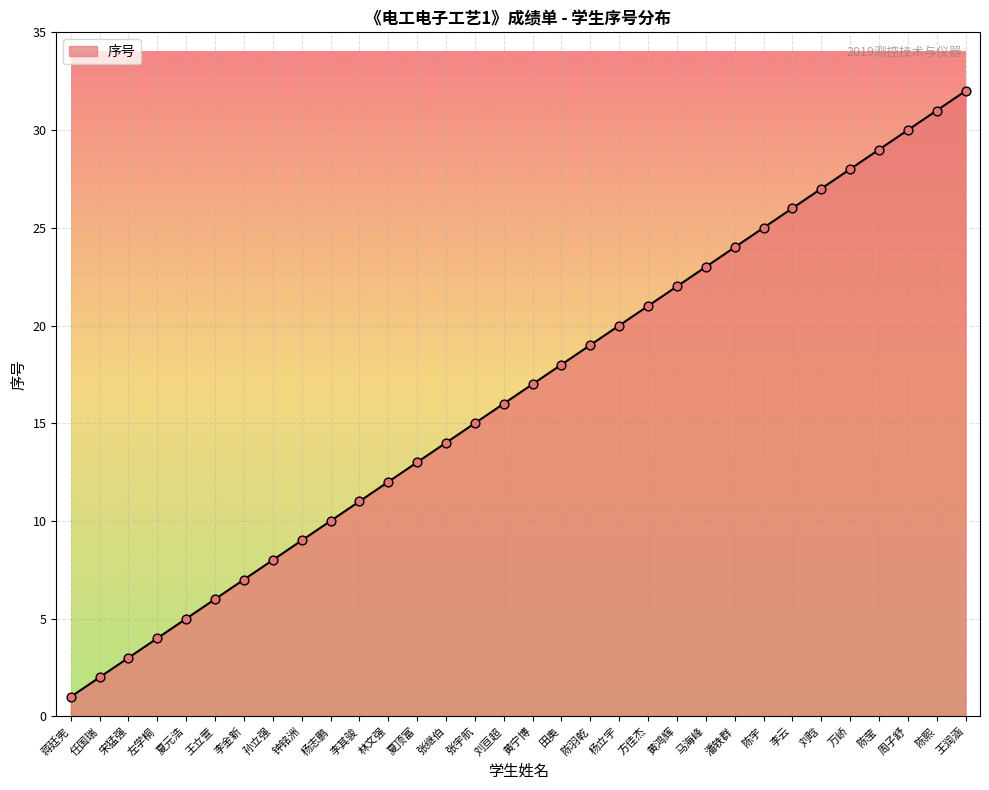

What is the change in value from 夏顶富 to 张宇航?

+2